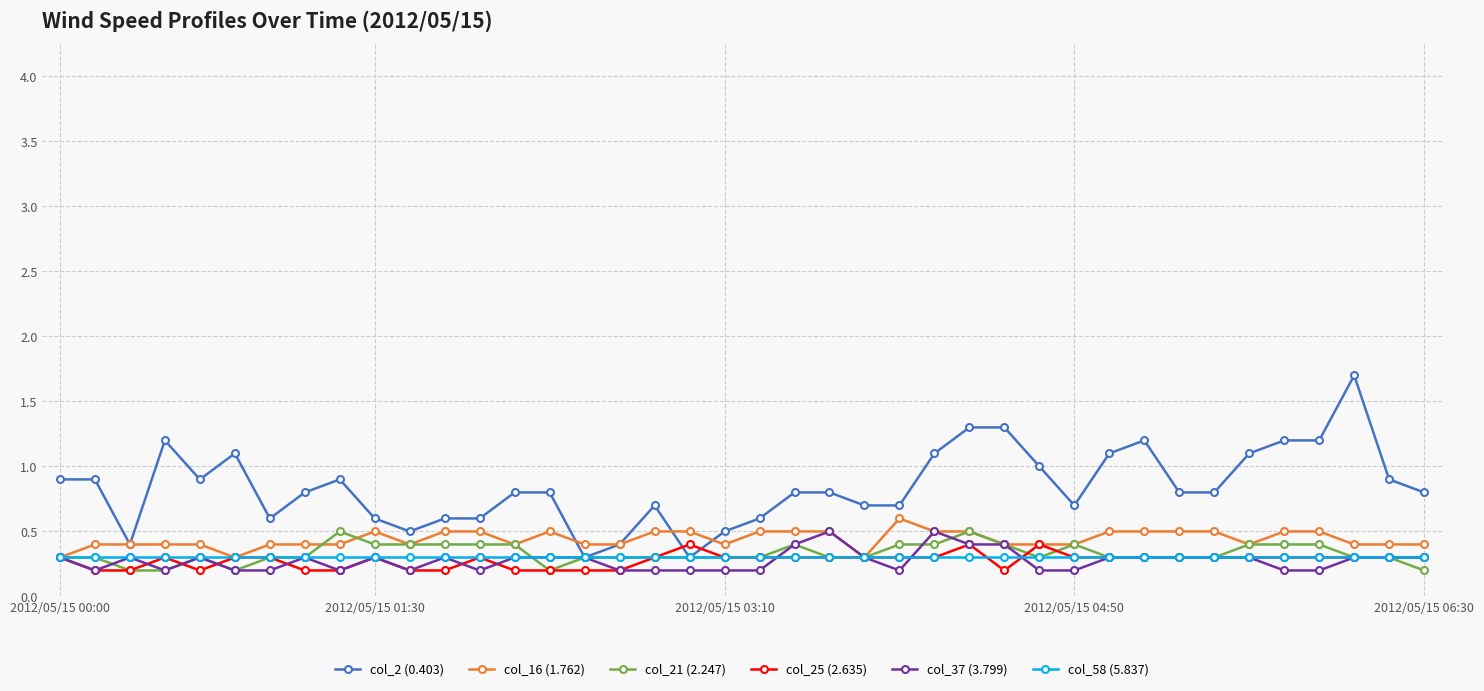

True or false: col_16 (1.762) has more than 0 points higher than both neighbors.

True